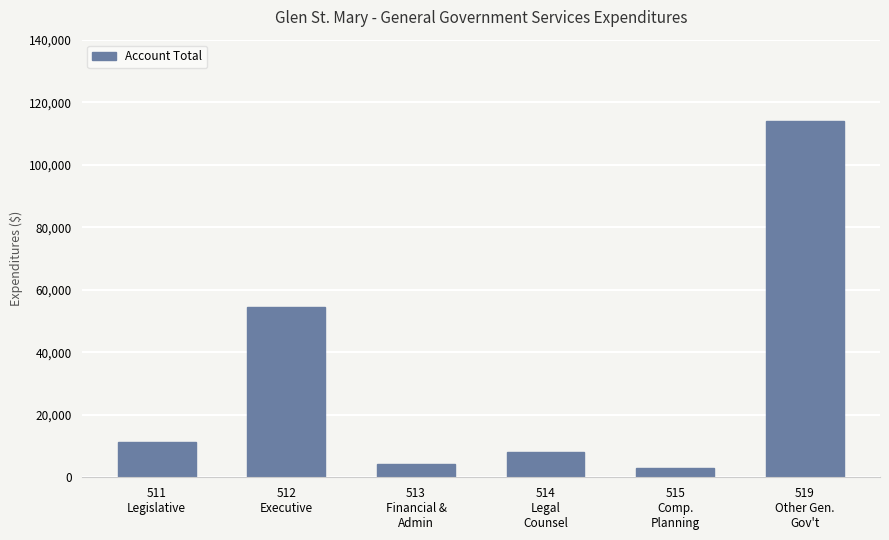

What is the maximum value shown in the chart?

114094